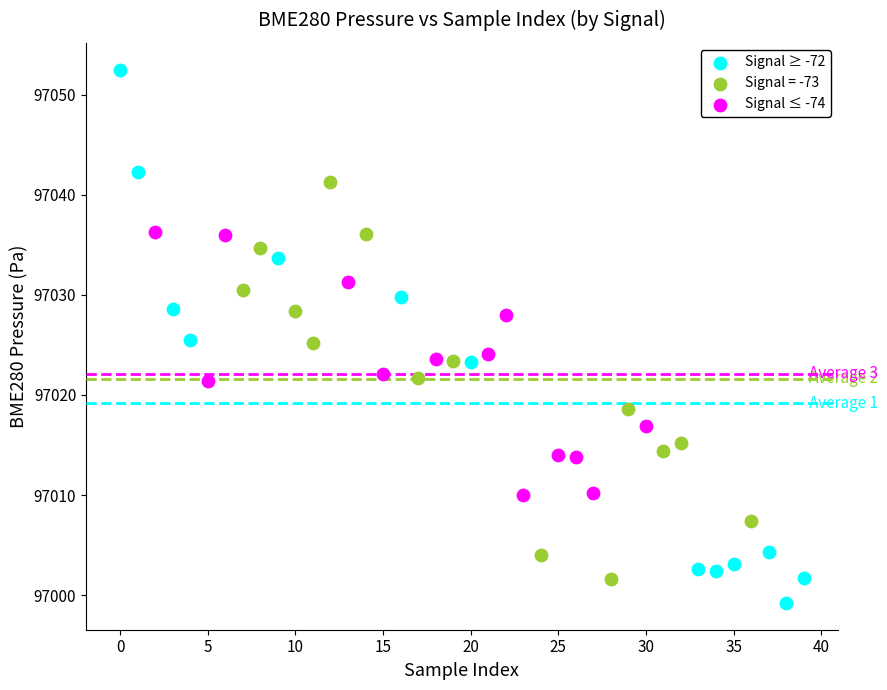

Which series contains the lowest Y value?

Signal ≥ -72